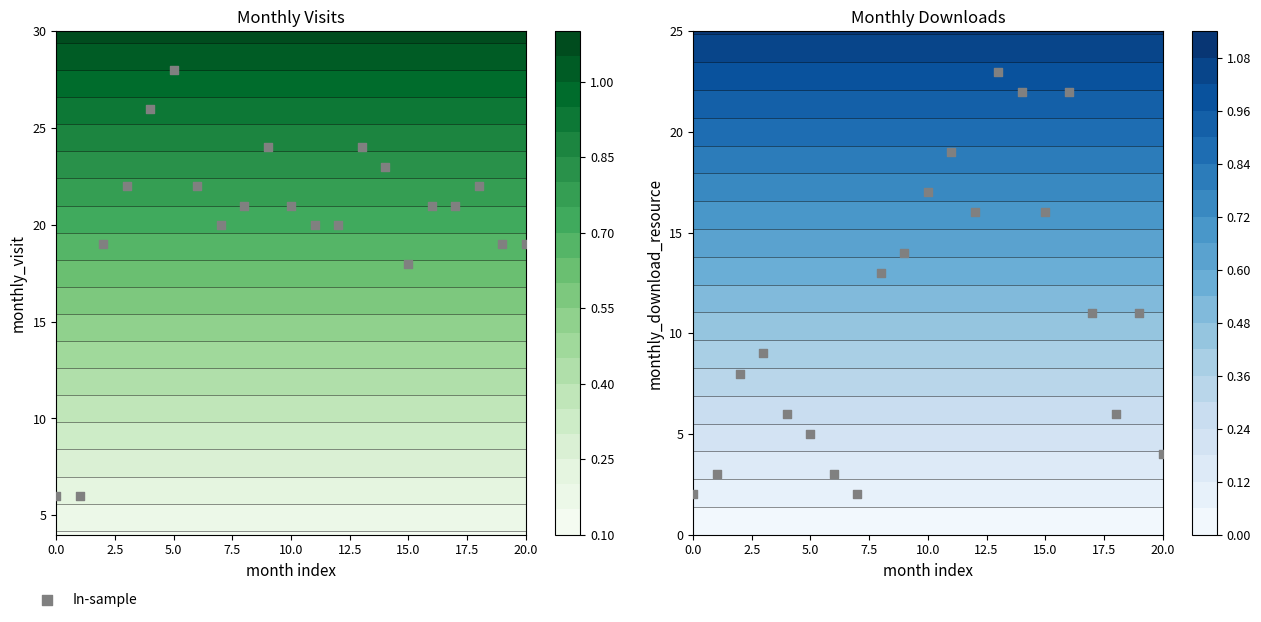

At which category does the chart reach its peak across all series?

13